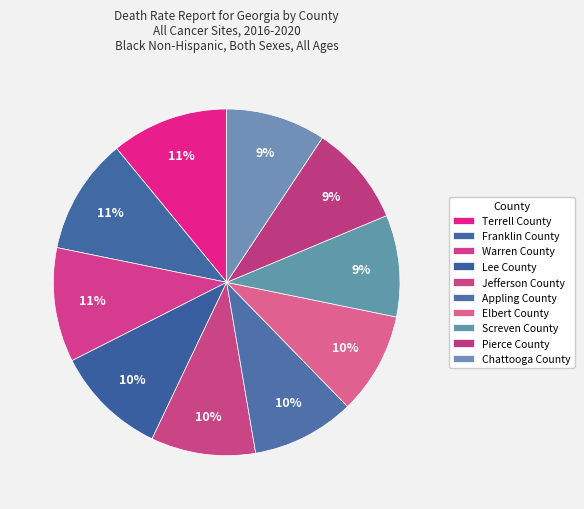

What is the total percentage of Franklin County and Jefferson County?

20.6%